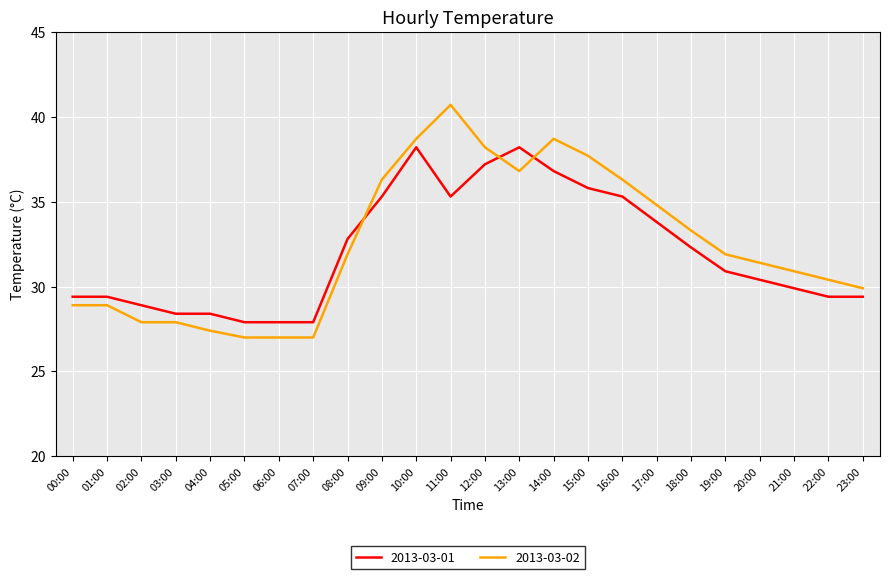

True or false: 2013-03-02 has a value of 31.9 at 19:00.

True